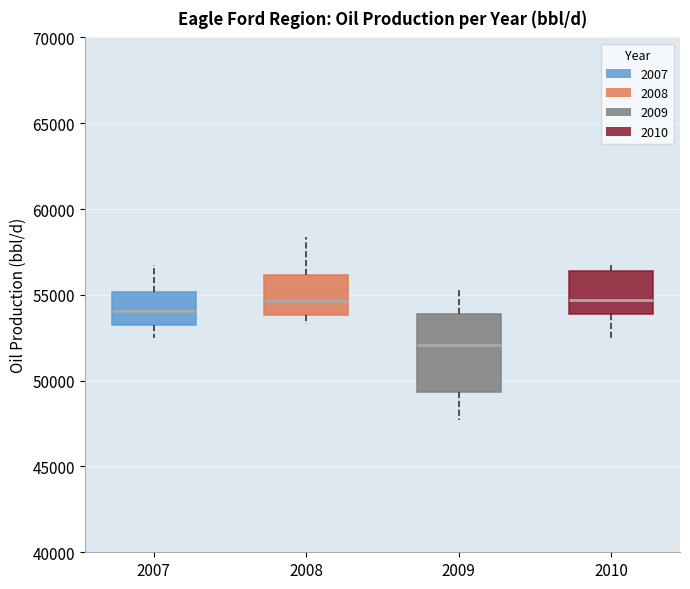

Reading left to right, transcribe this box plot: for each box, give where its median line is, the range the box spans, and where its two whiskers end, as read against the y-axis. The values are not printed on the chart, so give them approximately, as read against the axis.

2007: median 54000, box 53500 to 55000, whiskers 52500 to 56500
2008: median 54500, box 54000 to 56000, whiskers 53500 to 58500
2009: median 52000, box 49500 to 54000, whiskers 47500 to 55500
2010: median 54500, box 54000 to 56500, whiskers 52500 to 56500 (just above the box's upper edge)